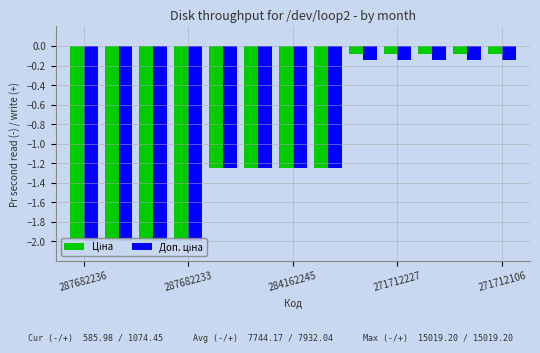

The value of Ціна at 287682233 is -2.0. True or false?

True